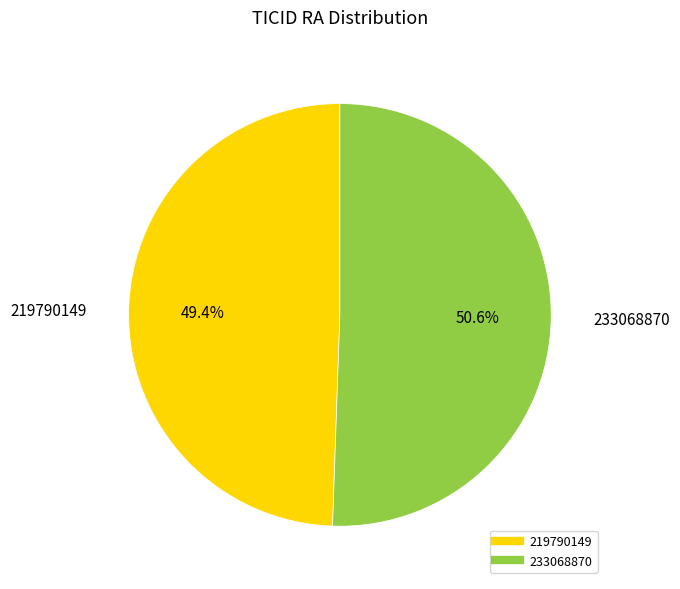

How many segments does this pie chart have?

2